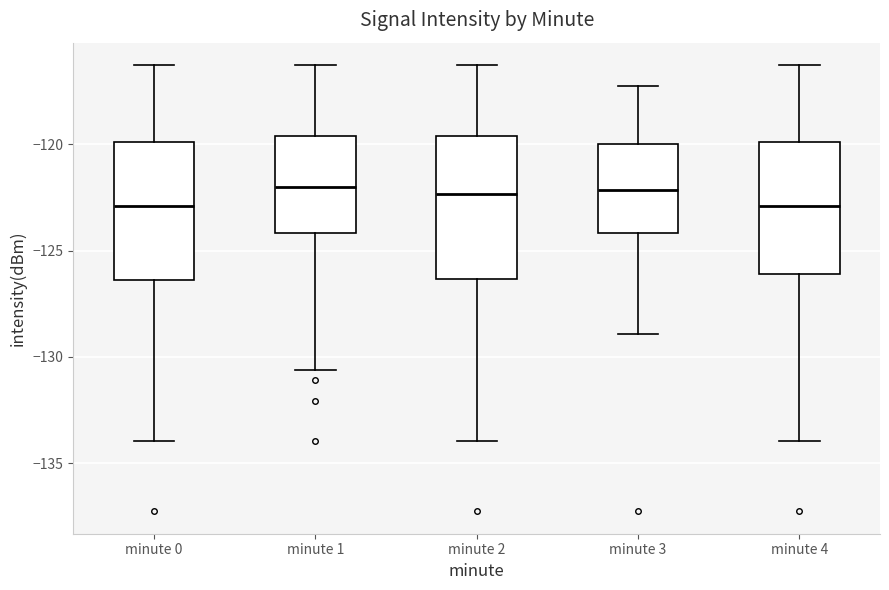

Where does the median line of the box for minute 4 sit on the y-axis? The values are not printed on the chart, so give them approximately, as read against the axis.

-123.0